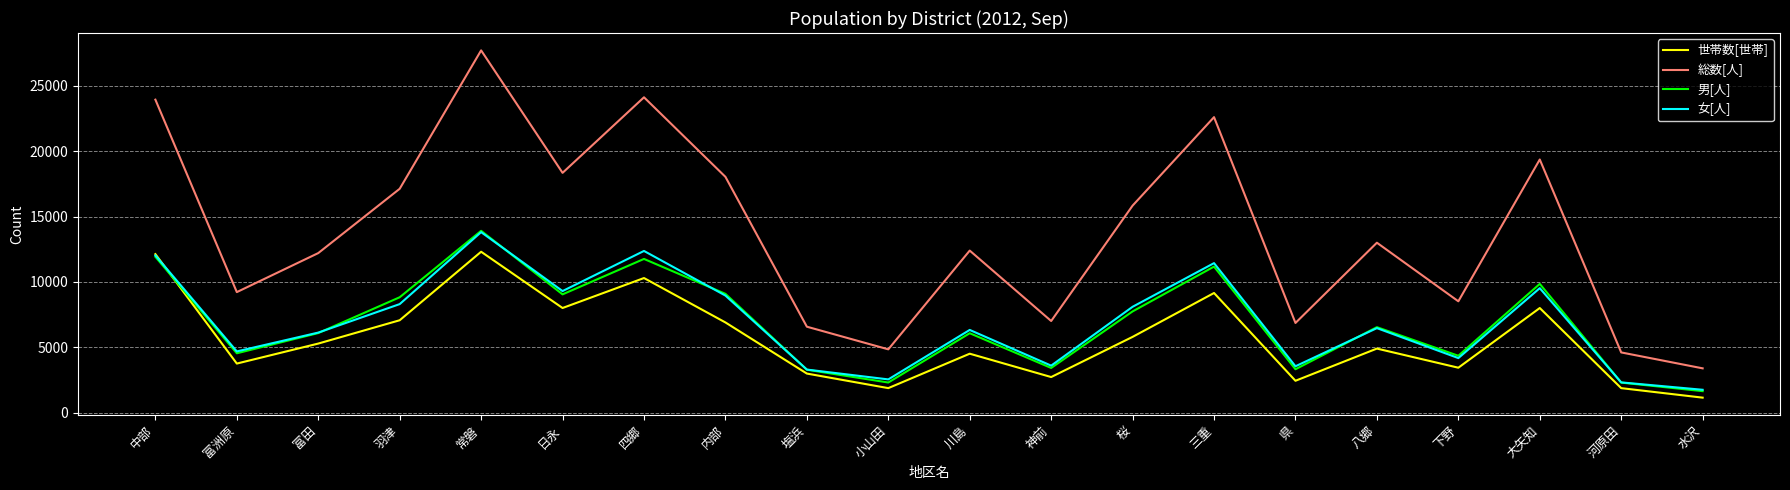

What is the sum of all 世帯数[世帯] values?

114491